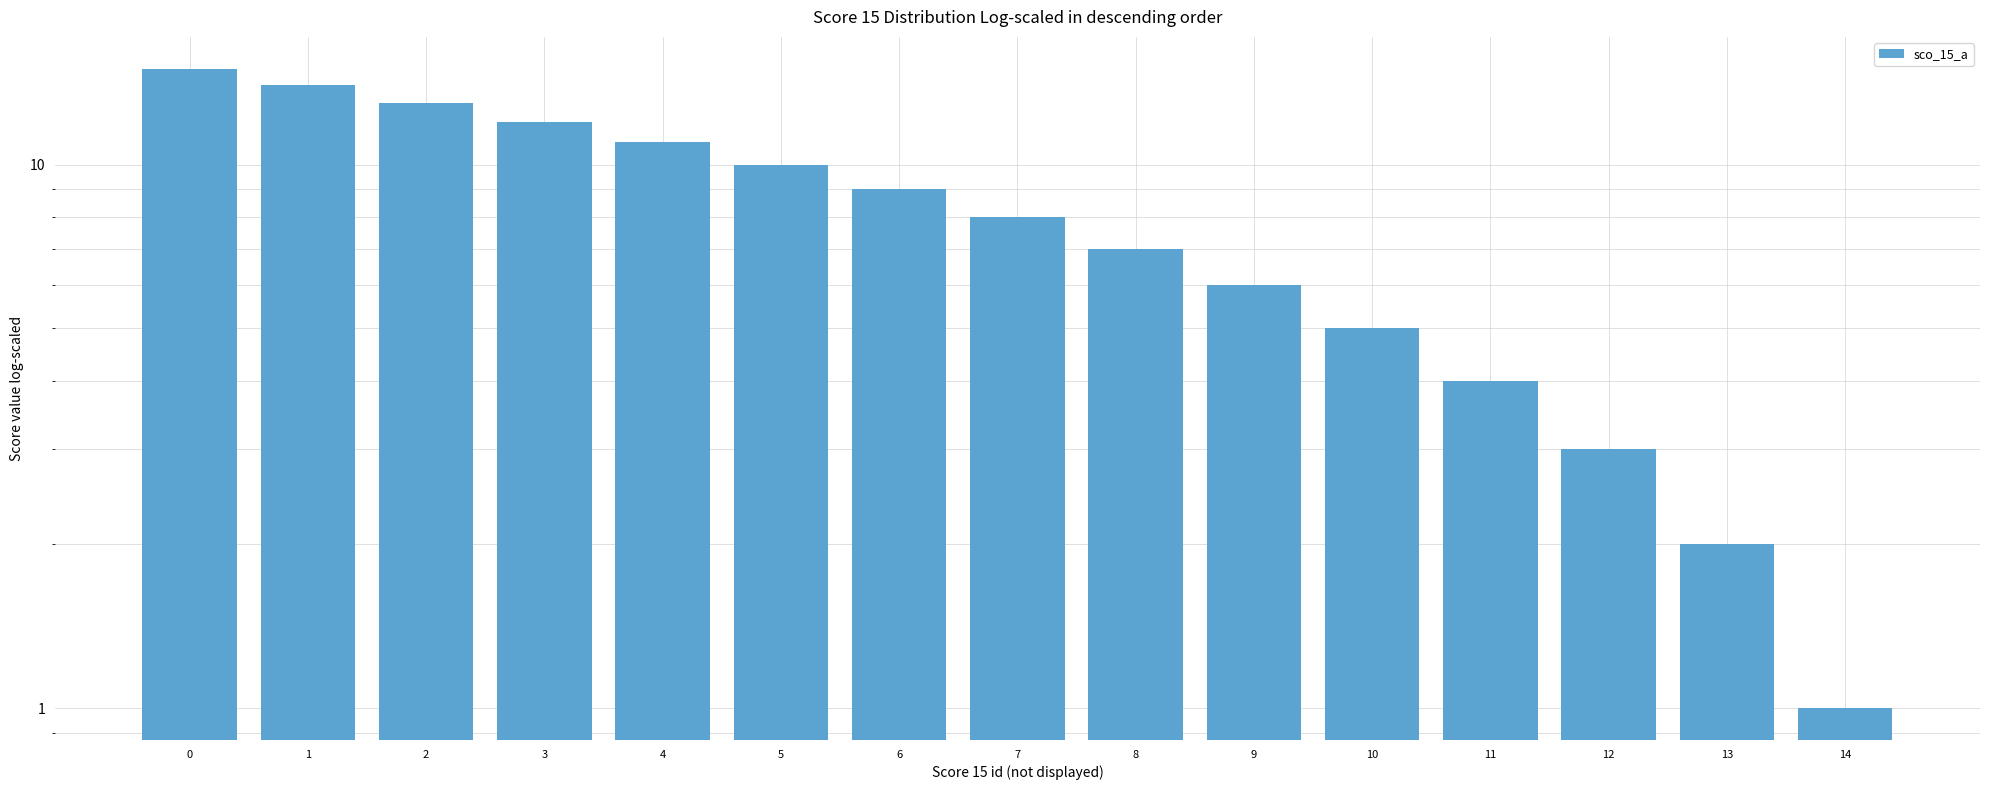

What is the change in value from 8 to 12?

-4